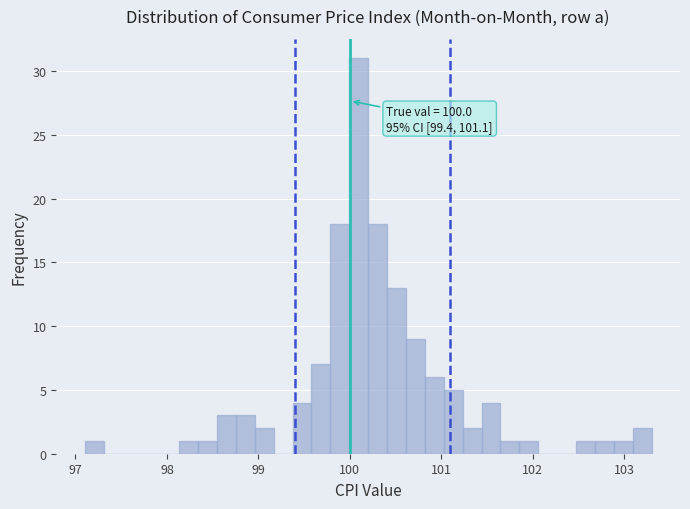

Read against the x-axis, roughly where is the centre of the tallest bar?

100.1